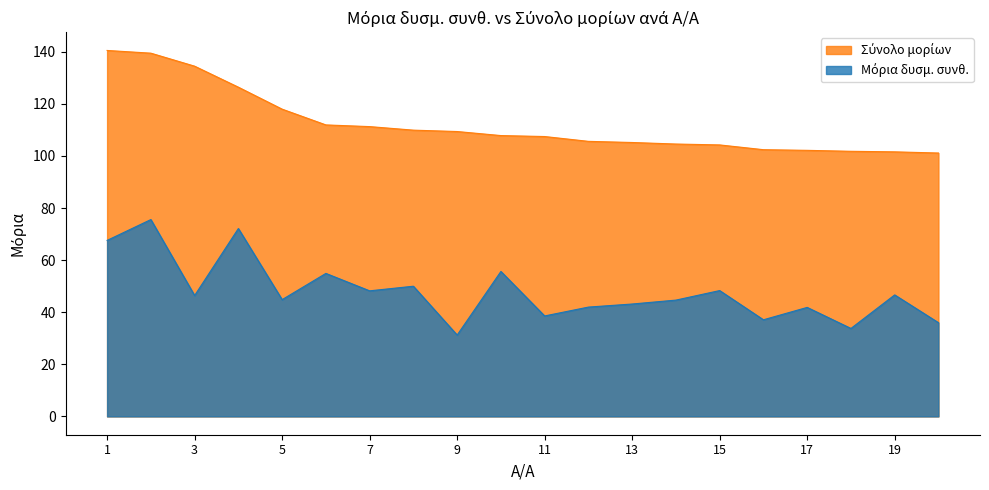

Where does the Σύνολο μορίων series first go above 107?

1